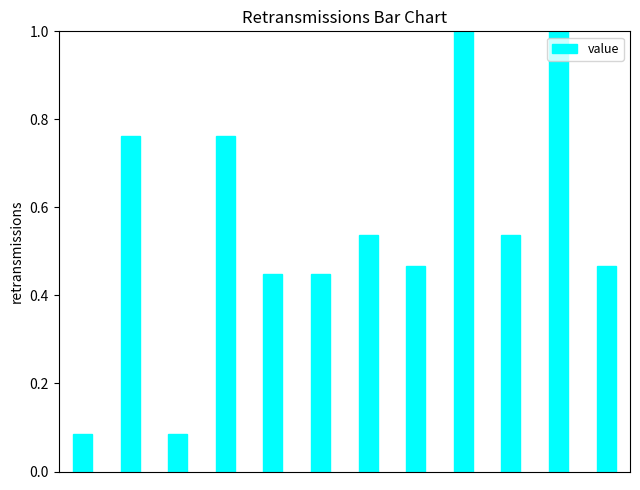

What is the maximum value shown in the chart?

1.0